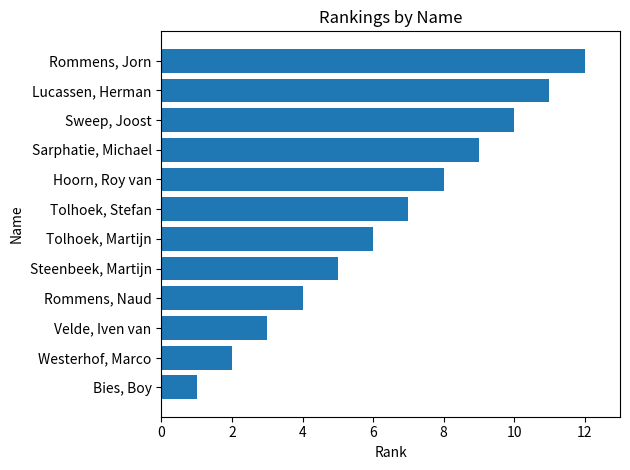

Which has a higher value, Lucassen, Herman or Tolhoek, Martijn?

Lucassen, Herman